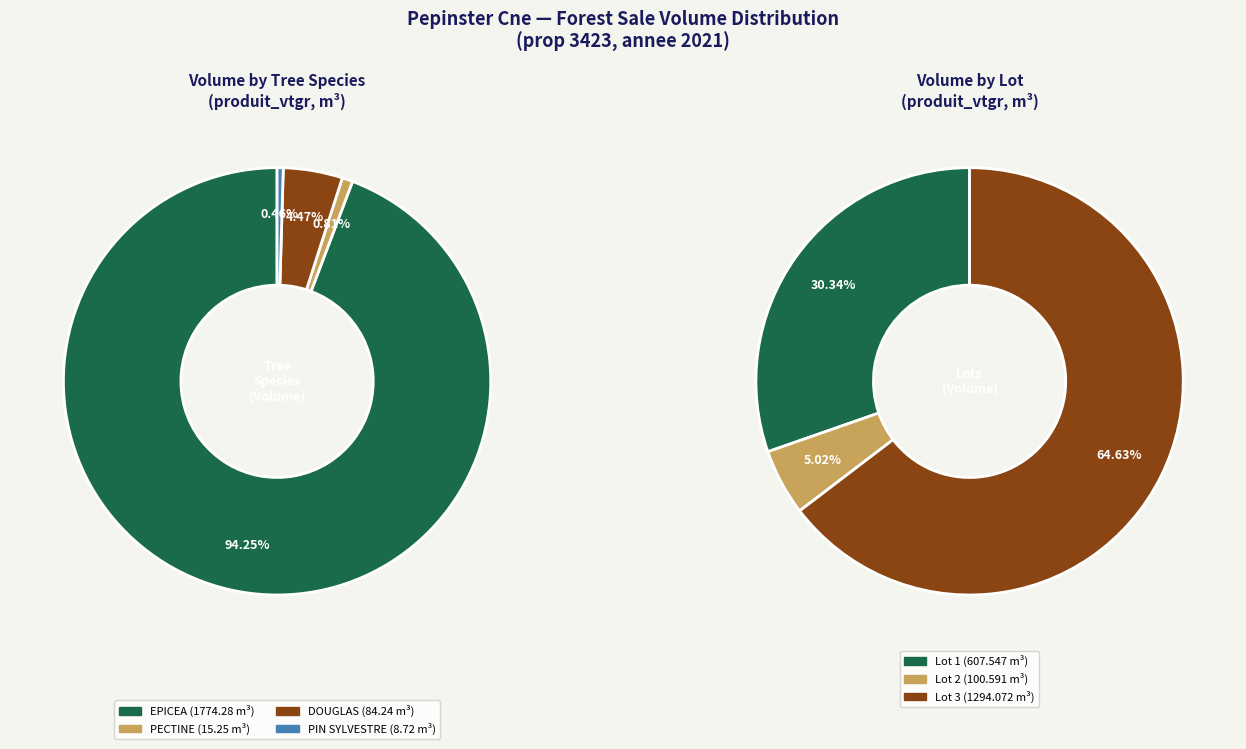

Which category accounts for the majority?

Pepinster Cne (lot 3)